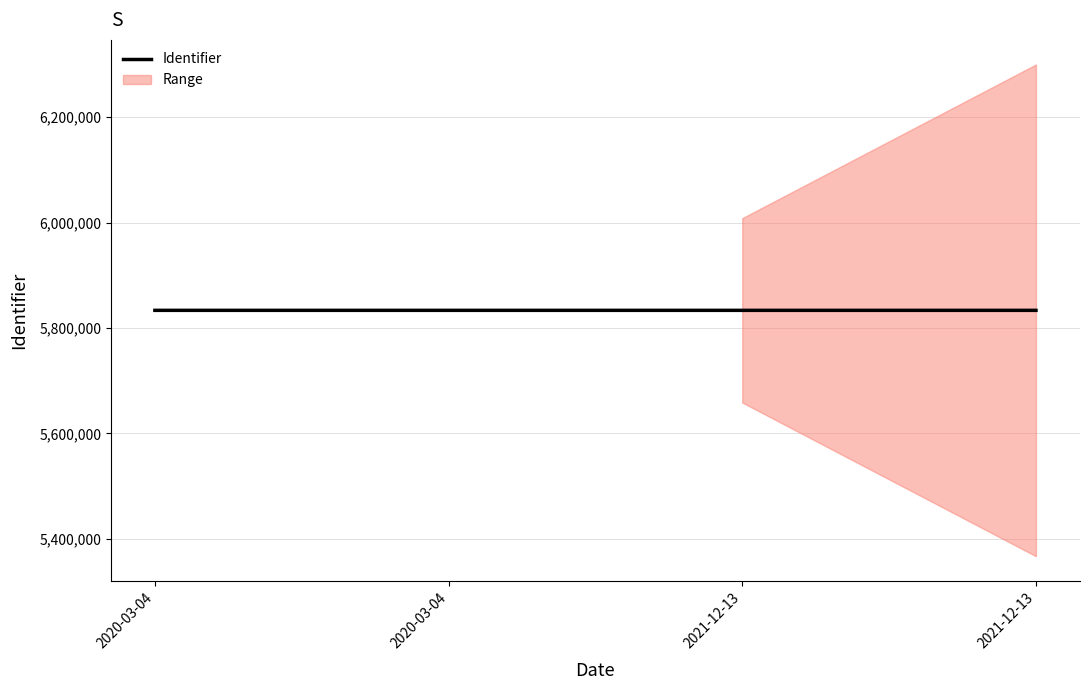

Where does the data first go above 5833506?

2020-03-04